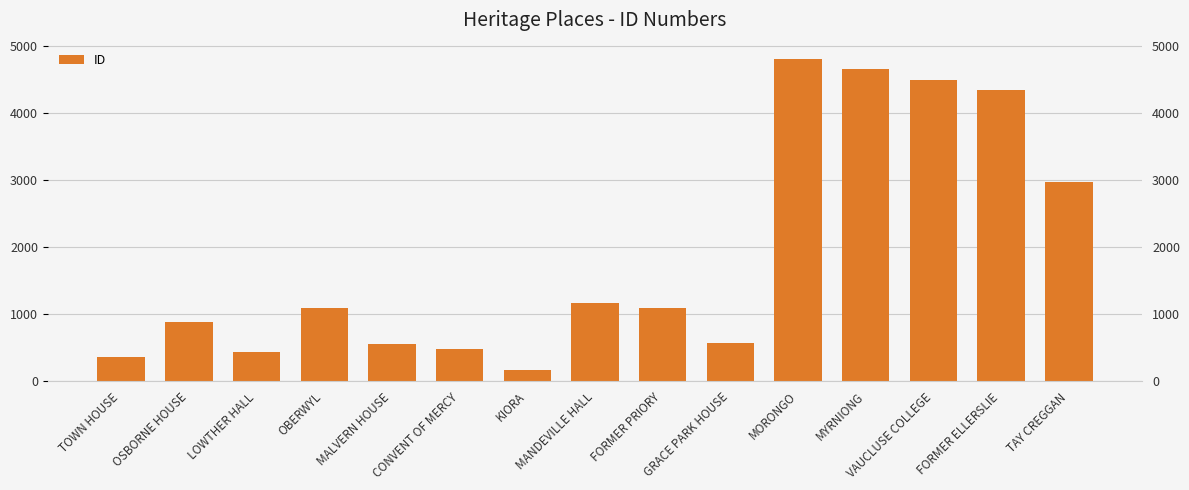

Is it true that the value at MANDEVILLE HALL is 1165?

True